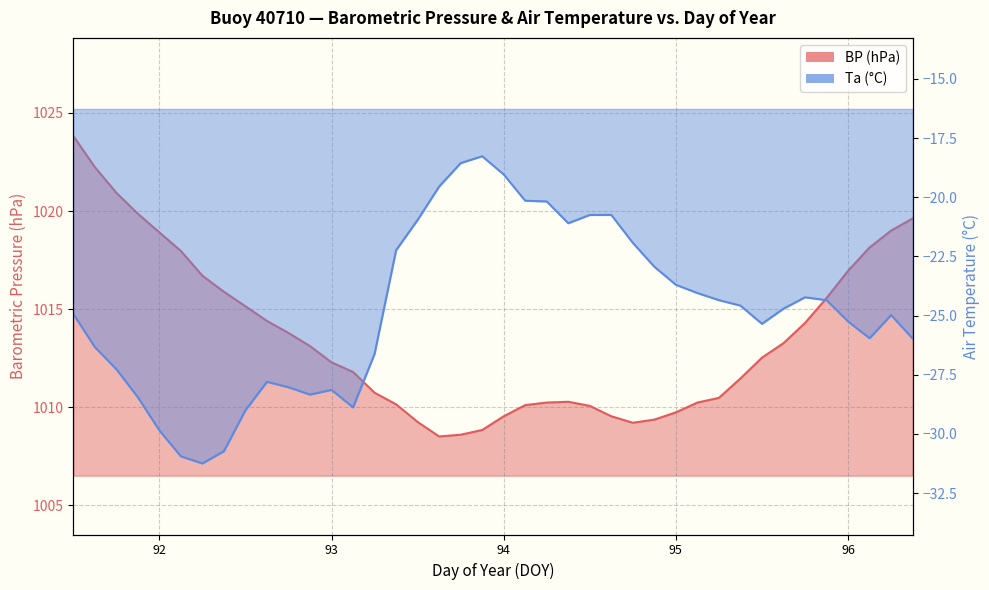

How many categories are shown in the chart?

40